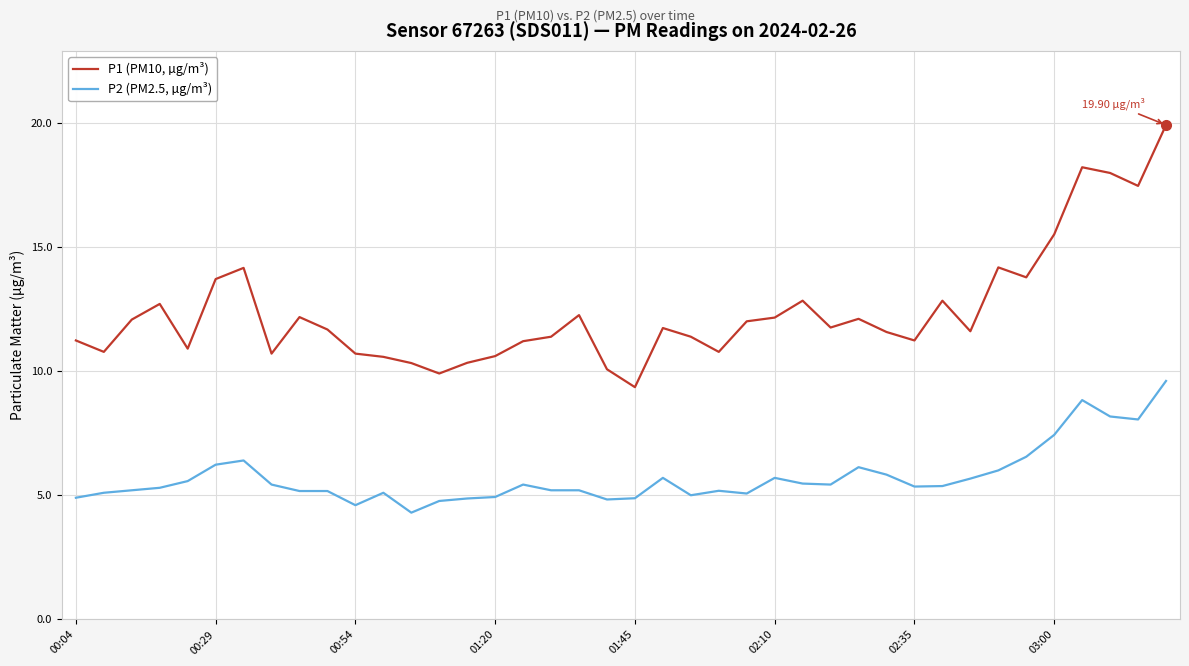

At how many categories does at least one series exceed 16?

4